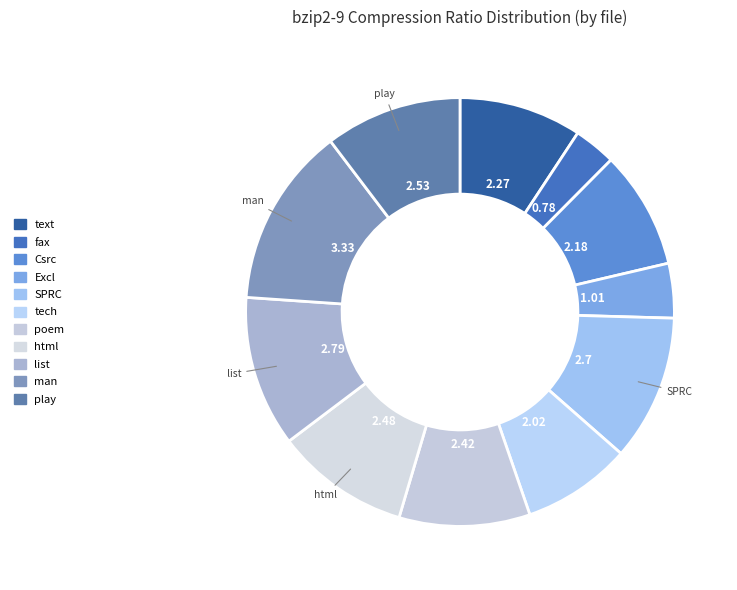

To the nearest percent, what is the average slice percentage?

9%